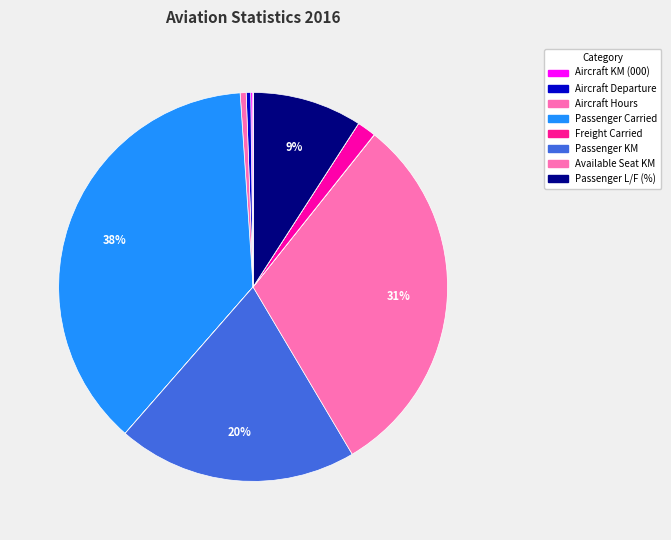

Is there a majority slice in this chart?

No